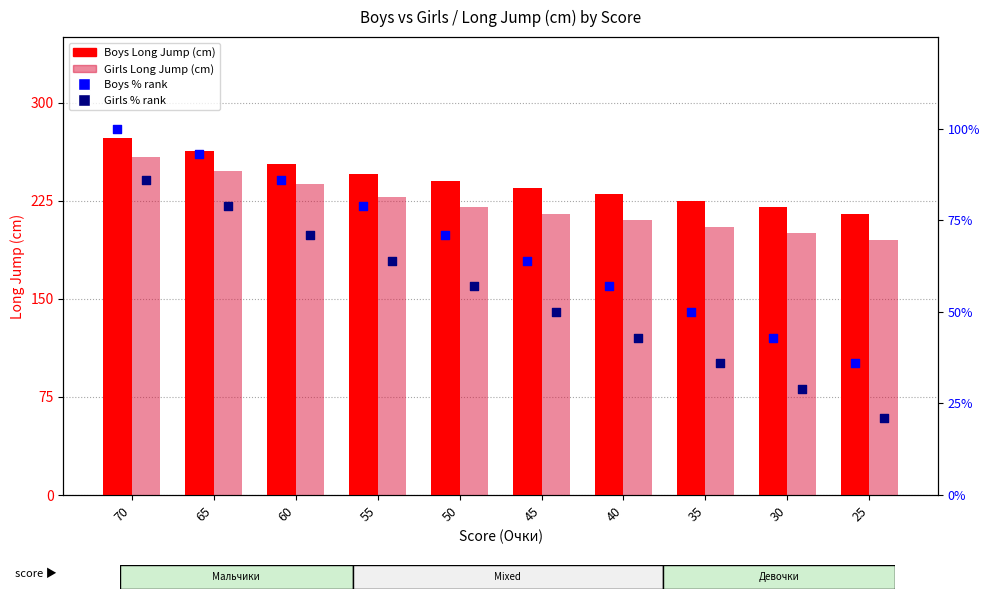

At which category is the sum across all series the highest?

70